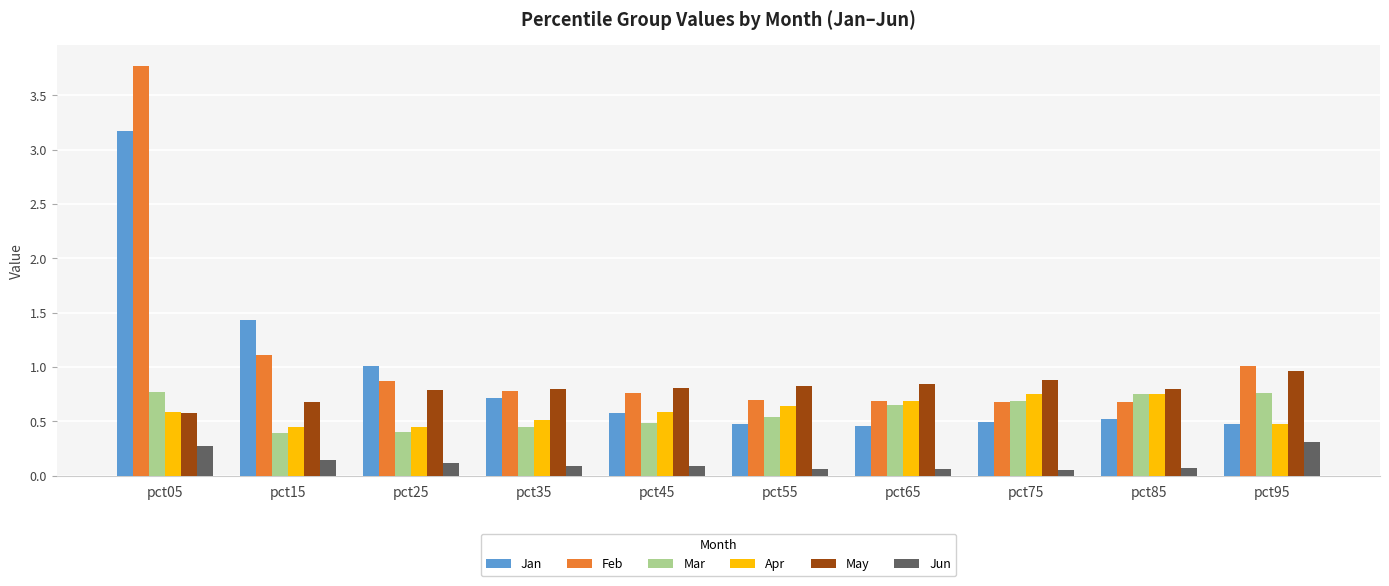

What are all the series names shown in the legend?

Jan, Feb, Mar, Apr, May, Jun